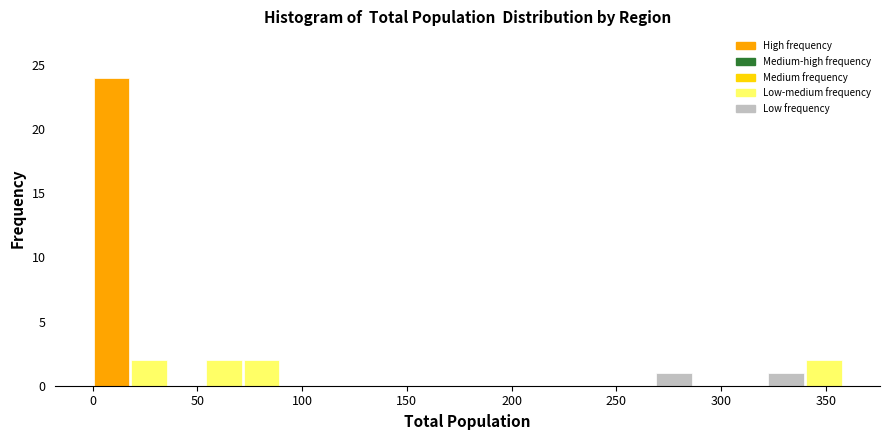

Read against the x-axis, roughly where is the centre of the tallest bar?

10